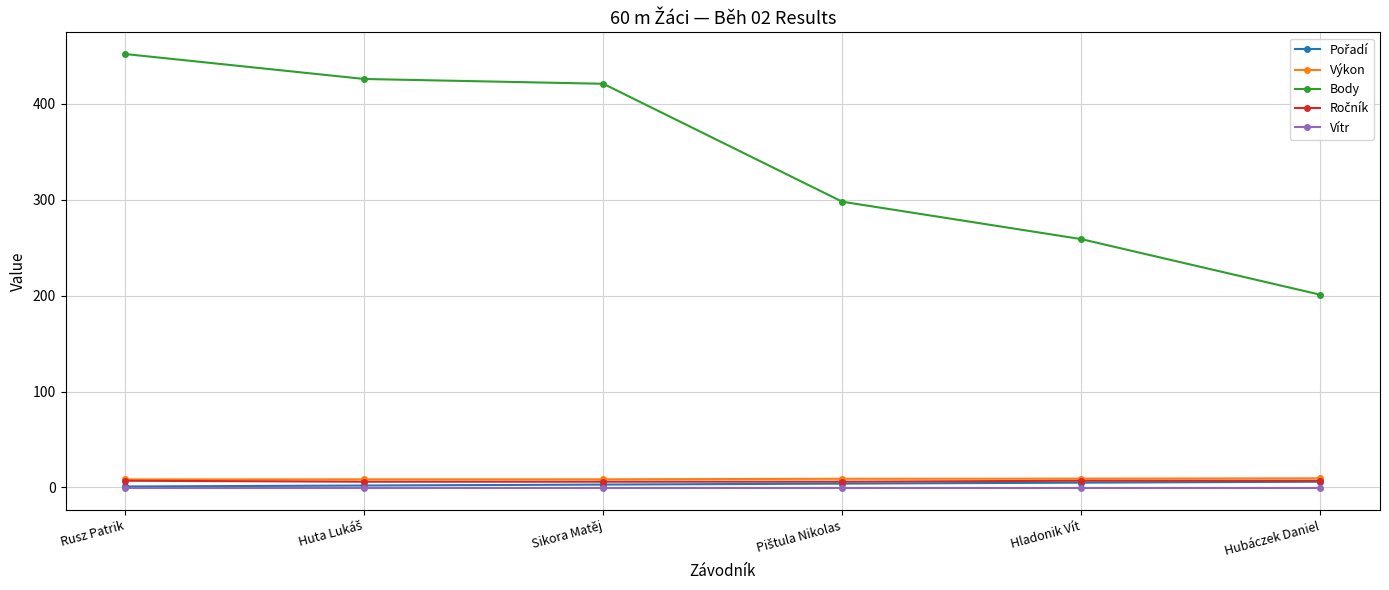

Which series has the widest spread of values?

Body